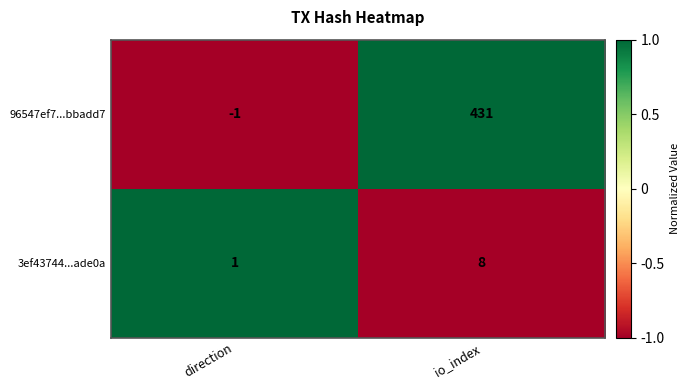

How many distinct data groups are displayed?

2